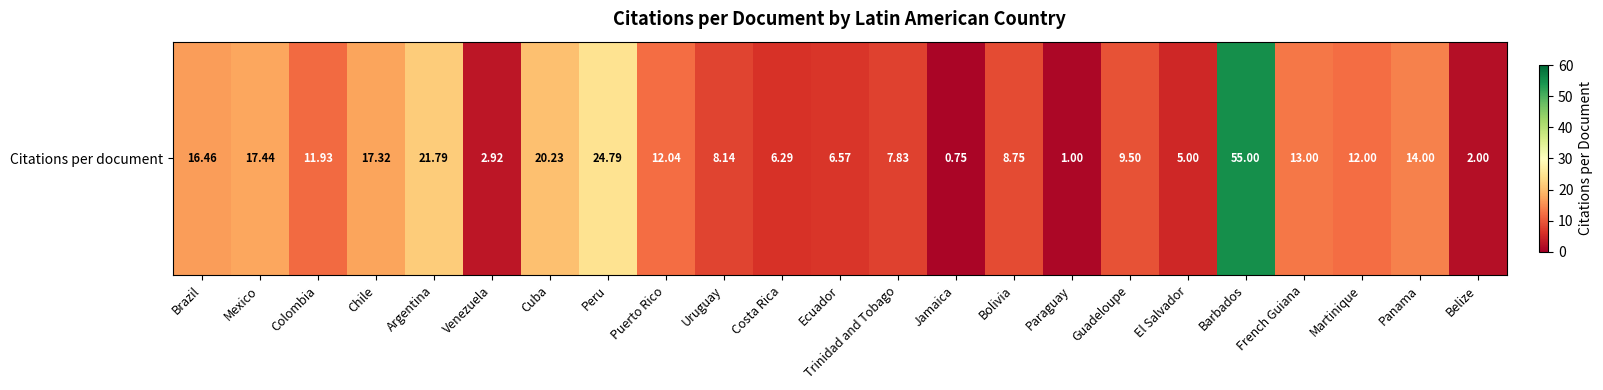

What is the sum of the values at Bolivia and Guadeloupe?

18.2